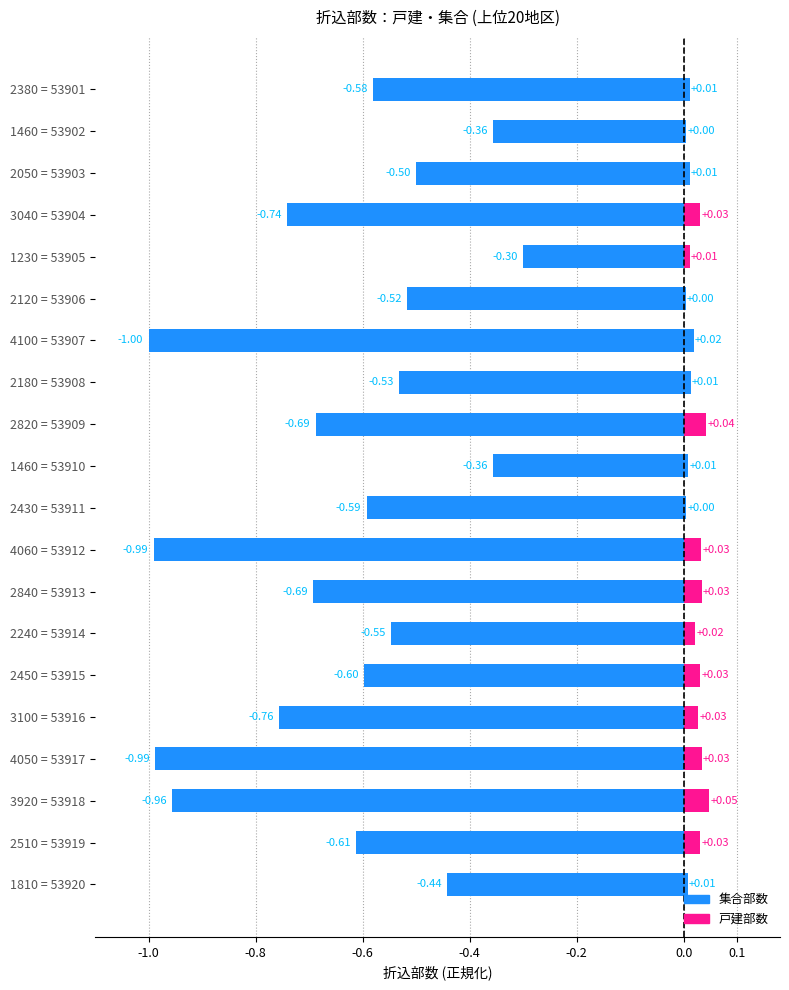

Reading right to left, transcribe all the data shown in this chart.

集合部数: -0.4	-0.6	-1.0	-1.0	-0.8	-0.6	-0.5	-0.7	-1.0	-0.6	-0.4	-0.7	-0.5	-1.0	-0.5	-0.3	-0.7	-0.5	-0.4	-0.6
戸建部数: 0.0	0.0	0.0	0.0	0.0	0.0	0.0	0.0	0.0	0.0	0.0	0.0	0.0	0.0	0.0	0.0	0.0	0.0	0.0	0.0